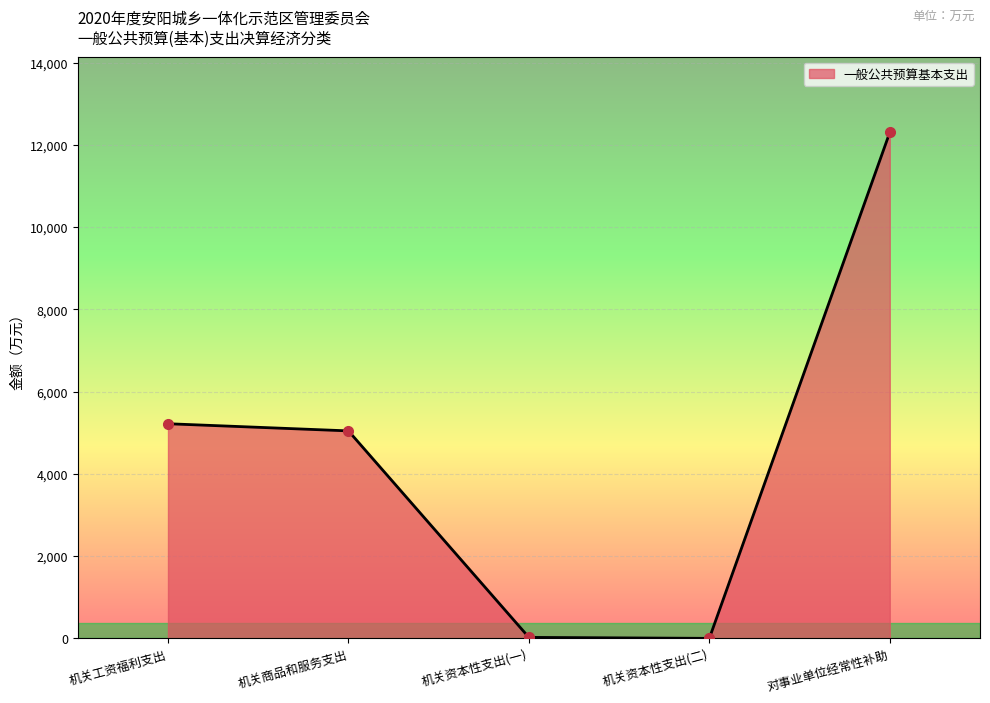

Is it true that the value at 机关资本性支出(二) is 5009?

False